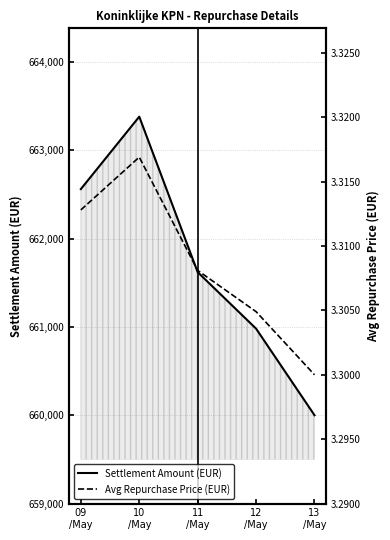

What is the difference between the Settlement Amount (EUR) values at 13
/May and 12
/May?

980